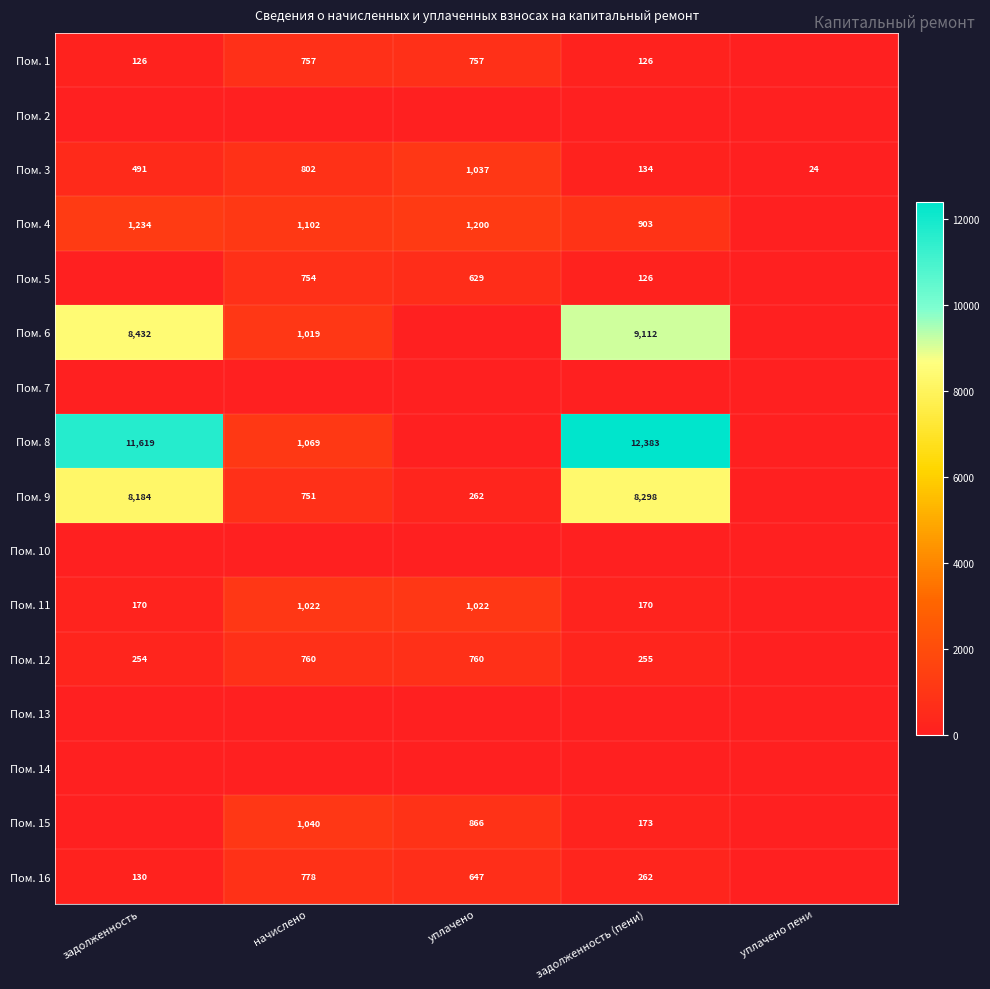

True or false: Пом. 3 has a value of 802 at начислено.

True